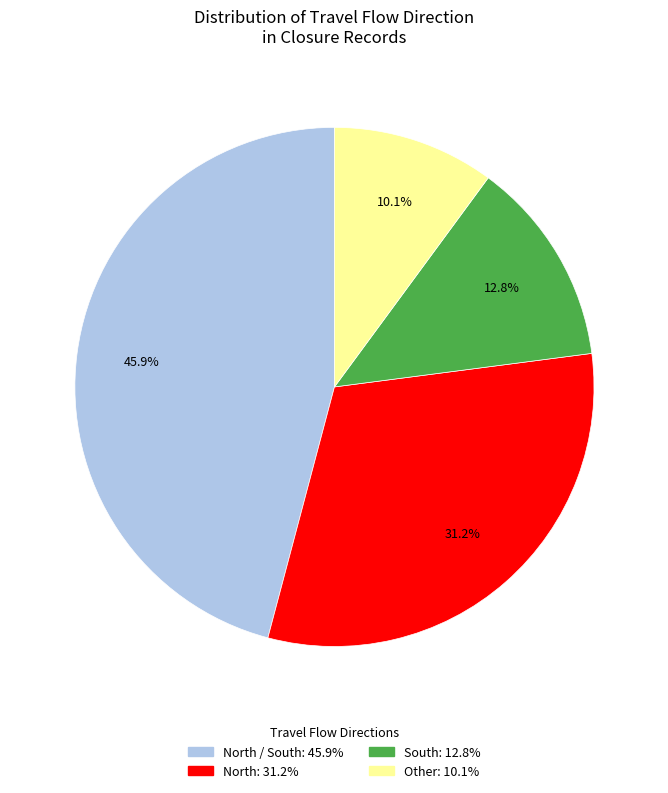

To the nearest percent, what is the difference between the largest and smallest slice percentages?

36%